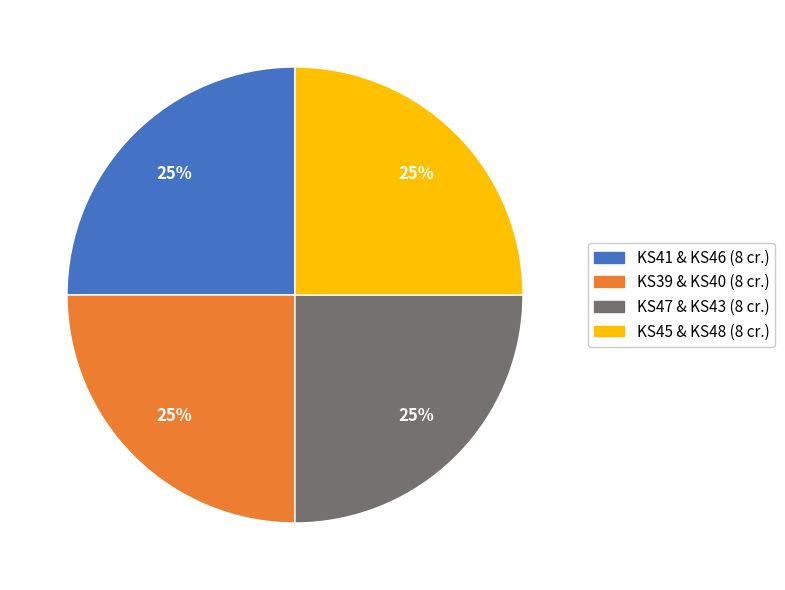

Is there a majority slice in this chart?

No